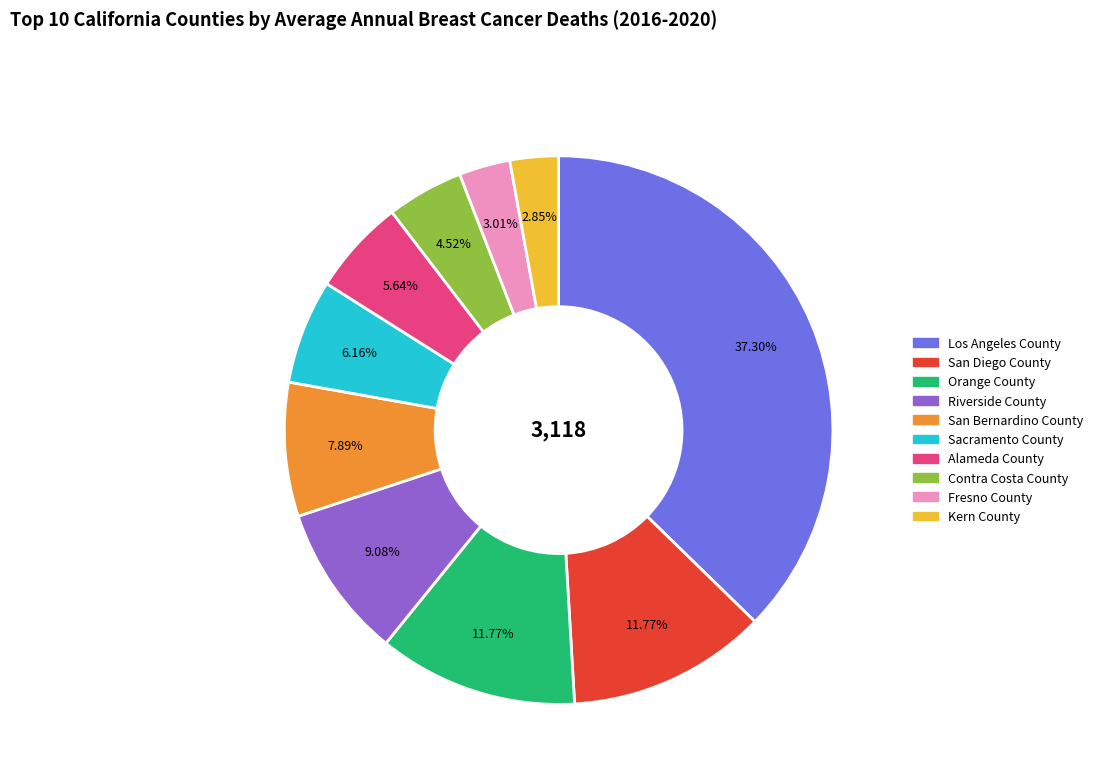

Which category has the biggest portion of the pie?

Los Angeles County